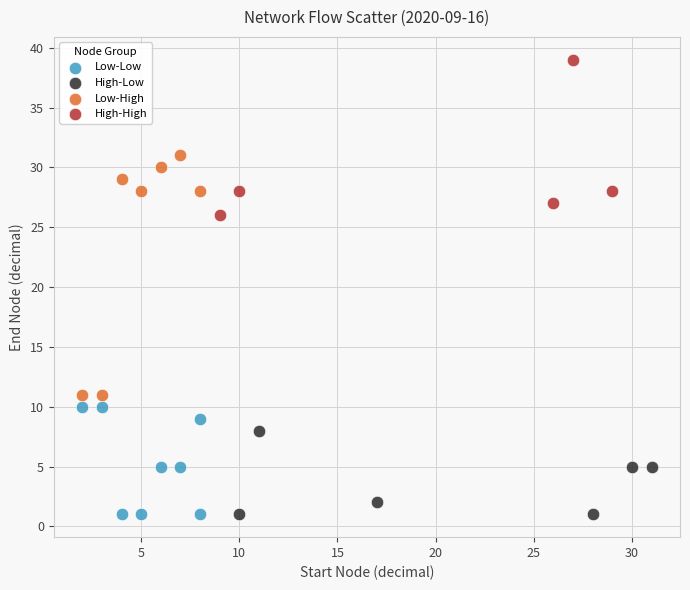

Which series contains the highest Y value?

High-High